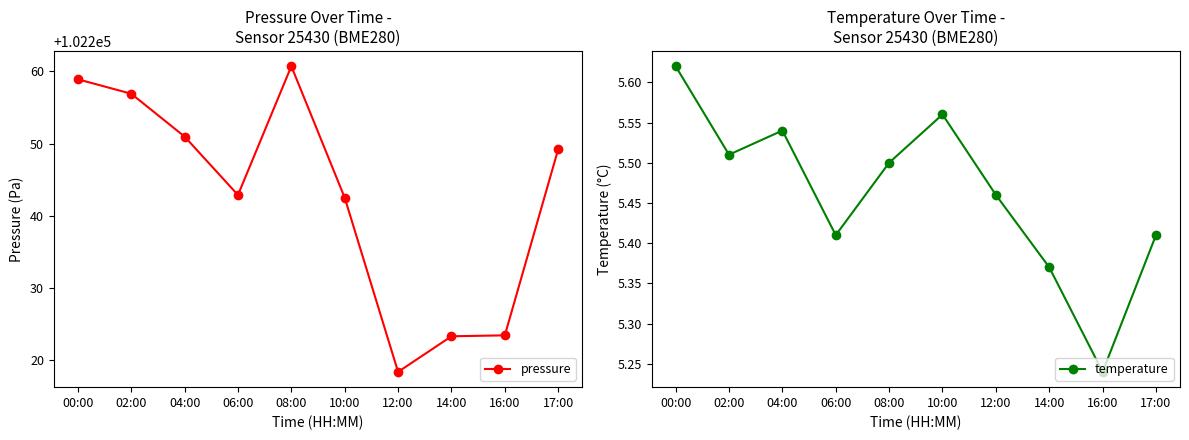

What is the difference between the pressure values at 16:00 and 08:00?

37.3